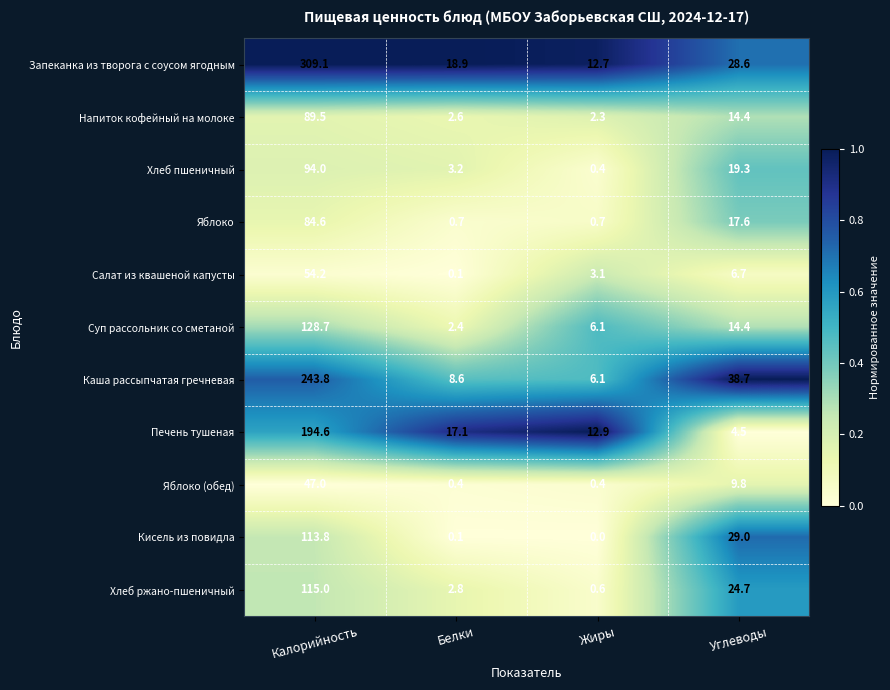

Which series has the widest spread of values?

Запеканка из творога с соусом ягодным